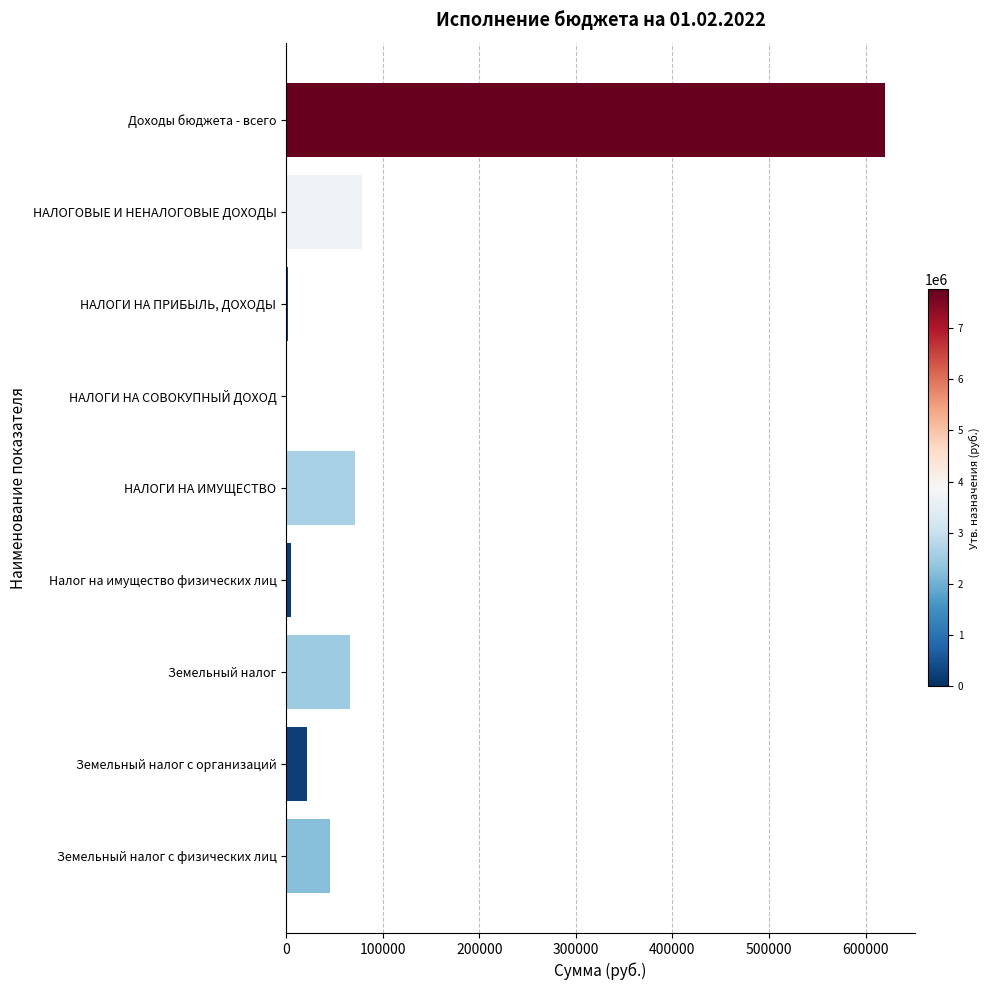

Which category has the highest value across all series?

Доходы бюджета - всего